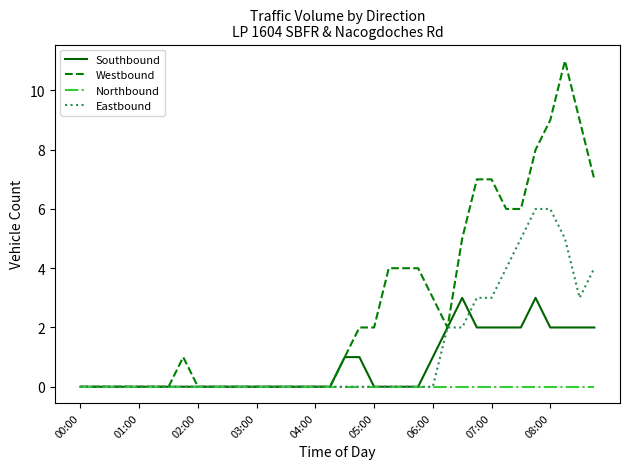

Which series has the largest total across all categories?

Westbound